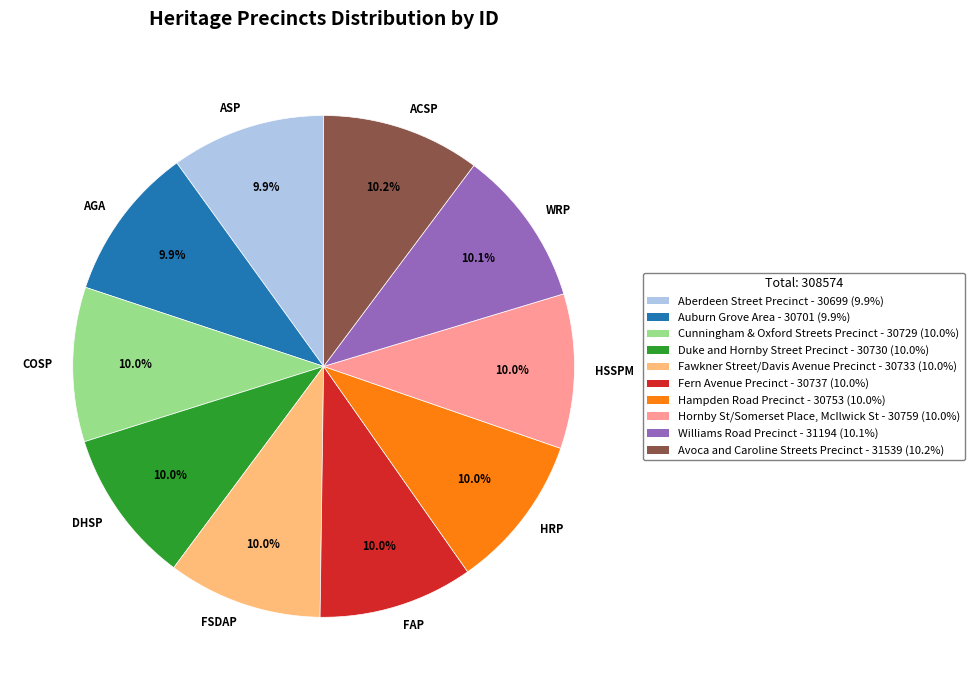

Combined, do HSSPM and HRP account for over 50%?

No